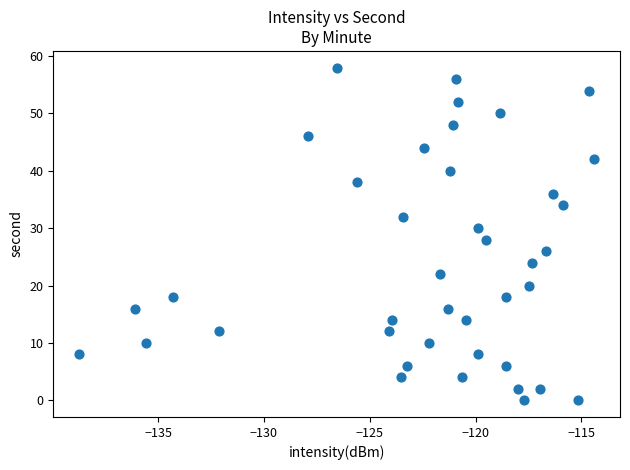

What is the range of Y values (max minus min)?

58